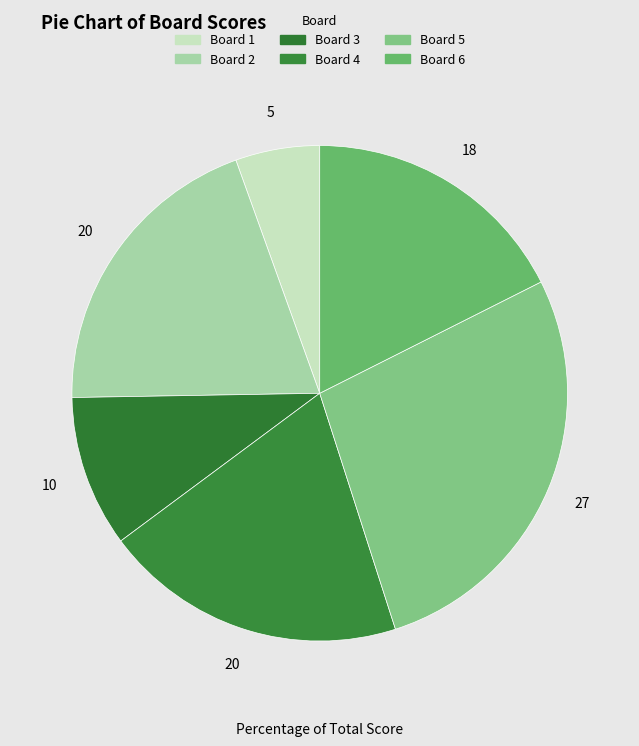

How many slices are in this pie chart?

6